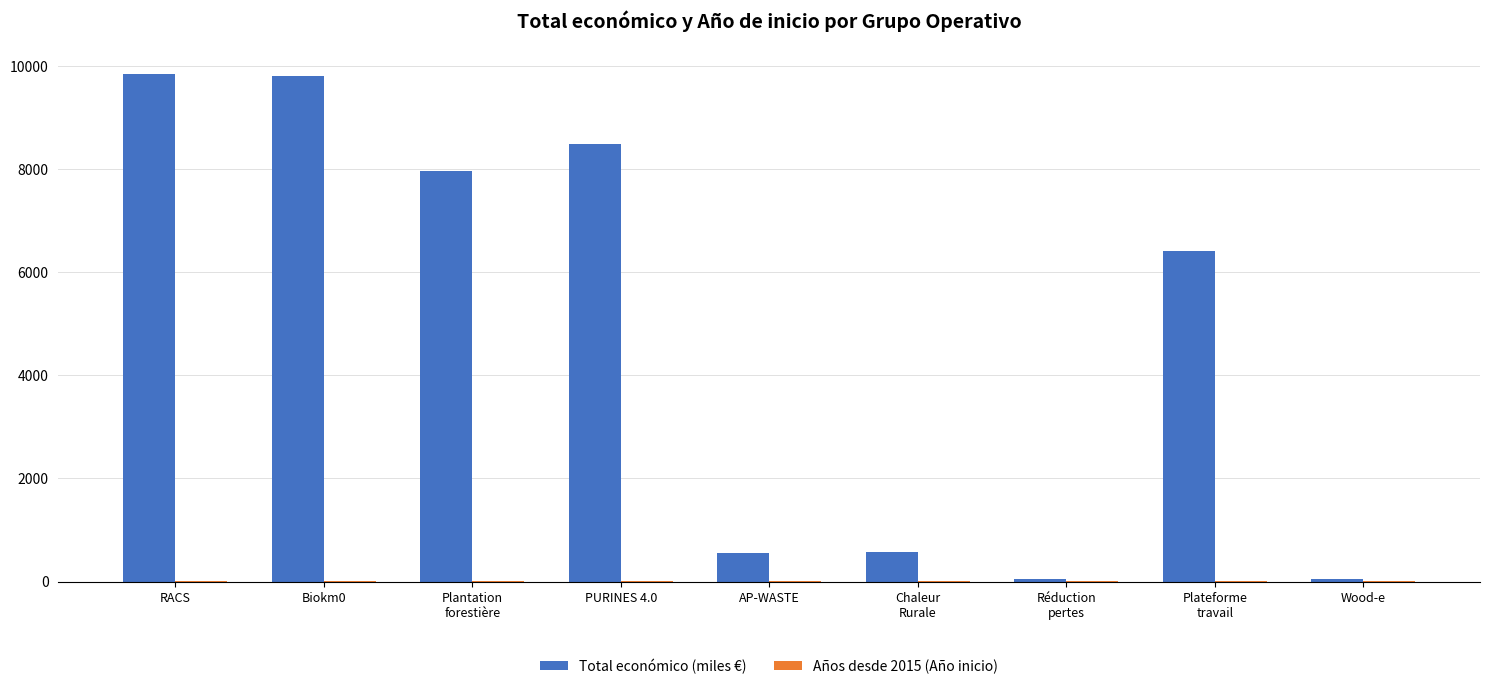

Does the chart contain stacked bars?

No